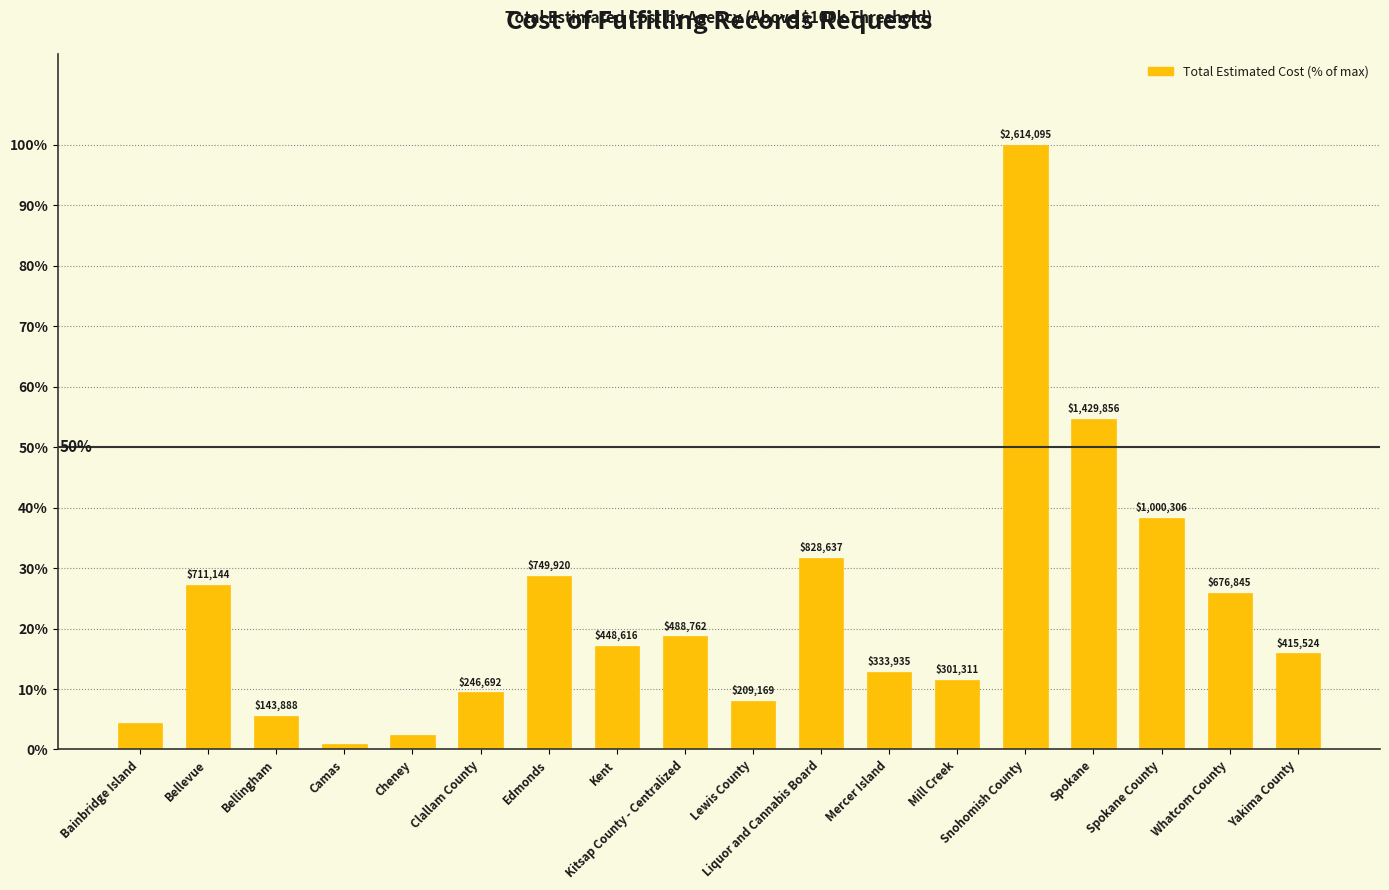

What is the maximum value shown in the chart?

100.0